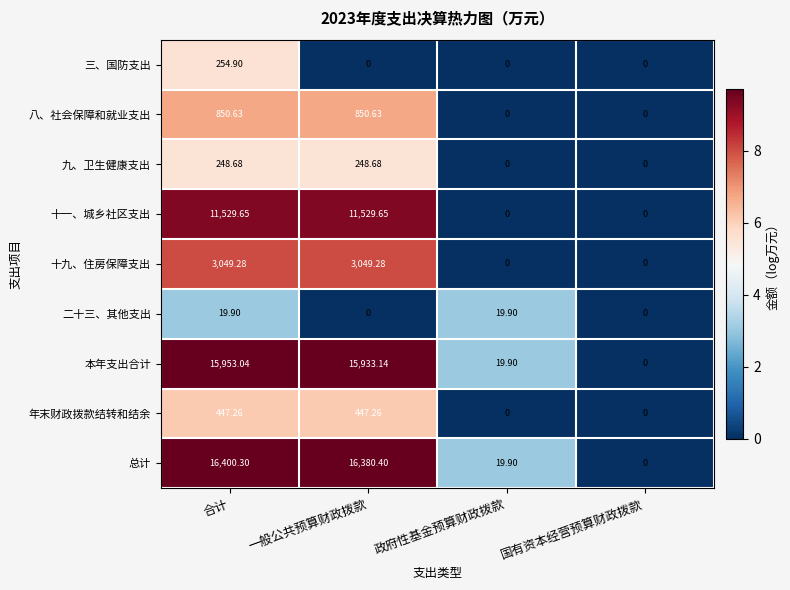

At which label does 本年支出合计 reach its minimum?

国有资本经营预算财政拨款